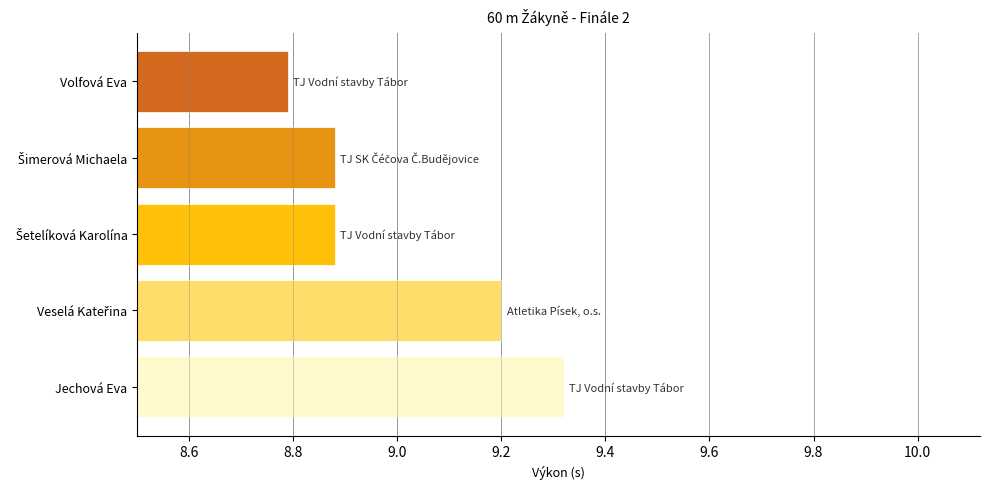

Which category has the highest value across all series?

Jechová Eva